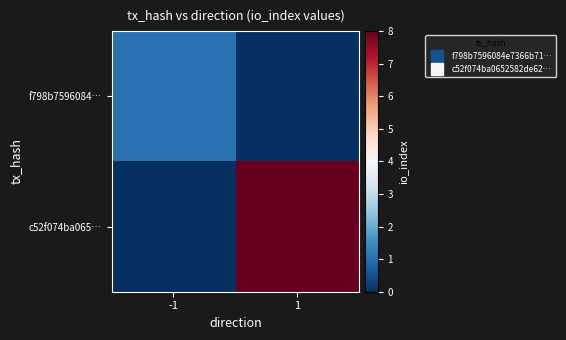

Which series has the largest range (max minus min)?

c52f074ba065…